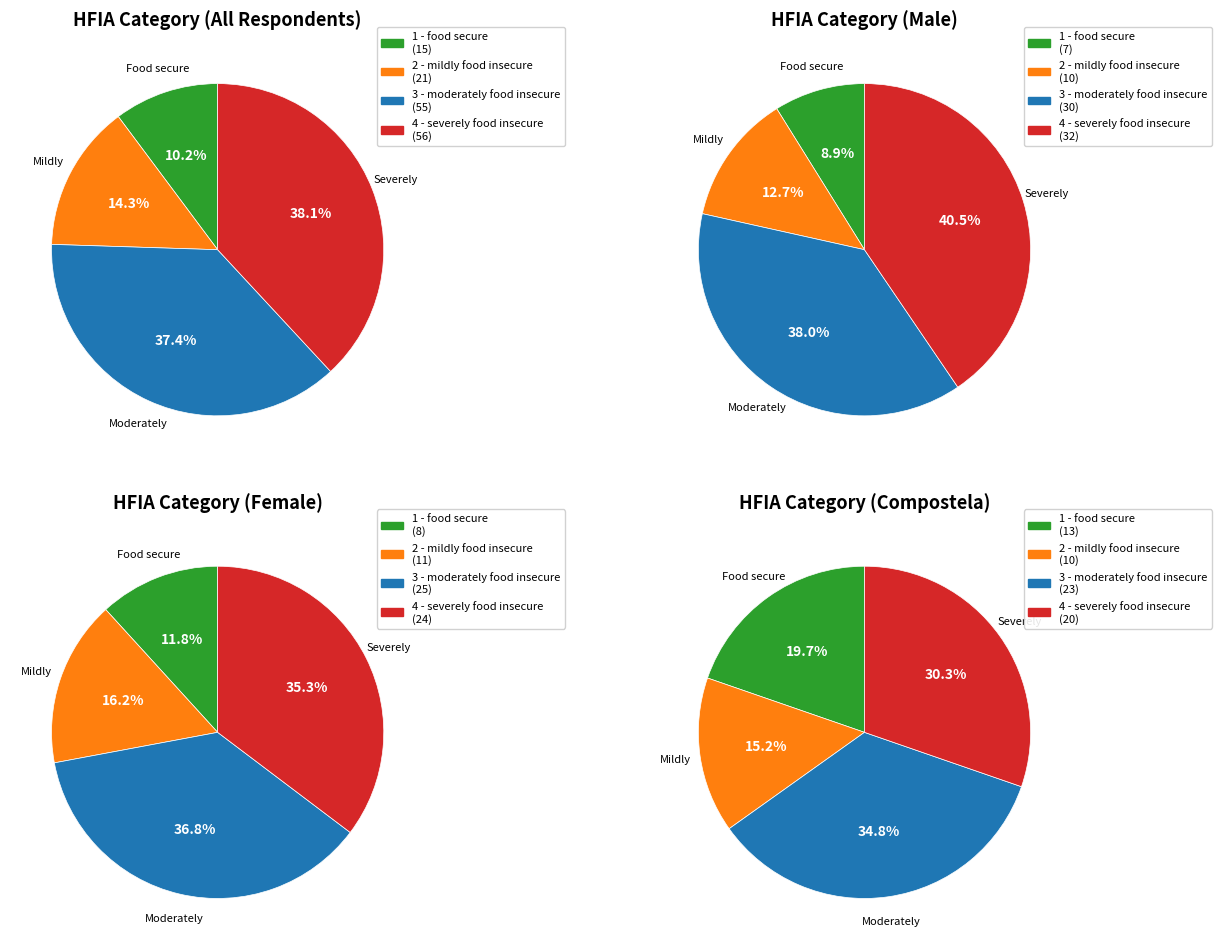

Count the number of slices in the pie.

4